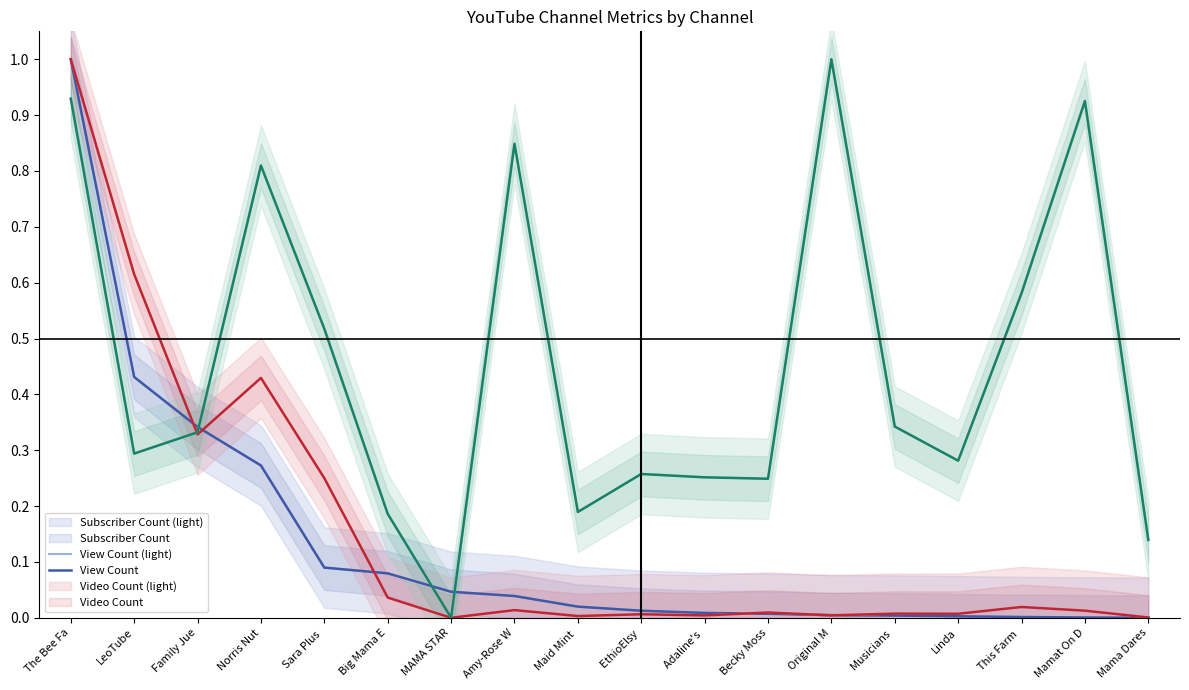

Reading left to right, what are all the values shown in this chart?

Subscriber Count (light): 1.0	0.4	0.3	0.3	0.1	0.1	0.0	0.0	0.0	0.0	0.0	0.0	0.0	0.0	0.0	0.0	0.0	0.0
Subscriber Count: 1.0	0.4	0.3	0.3	0.1	0.1	0.0	0.0	0.0	0.0	0.0	0.0	0.0	0.0	0.0	0.0	0.0	0.0
View Count (light): 1.0	0.6	0.3	0.4	0.2	0.0	0.0	0.0	0.0	0.0	0.0	0.0	0.0	0.0	0.0	0.0	0.0	0.0
View Count: 1.0	0.6	0.3	0.4	0.2	0.0	0.0	0.0	0.0	0.0	0.0	0.0	0.0	0.0	0.0	0.0	0.0	0.0
Video Count (light): 0.9	0.3	0.3	0.8	0.5	0.2	0.0	0.8	0.2	0.3	0.3	0.2	1.0	0.3	0.3	0.6	0.9	0.1
Video Count: 0.9	0.3	0.3	0.8	0.5	0.2	0.0	0.8	0.2	0.3	0.3	0.2	1.0	0.3	0.3	0.6	0.9	0.1